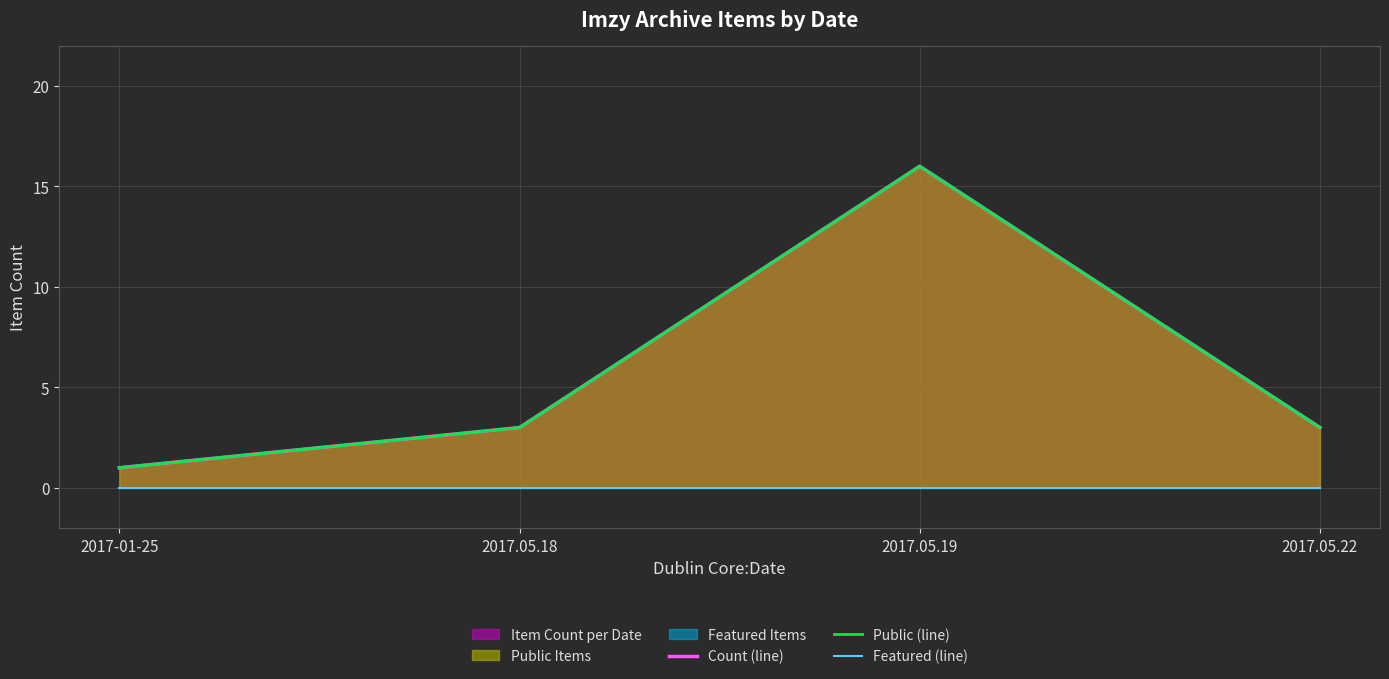

True or false: Public (line) and Featured (line) intersect in this chart.

False